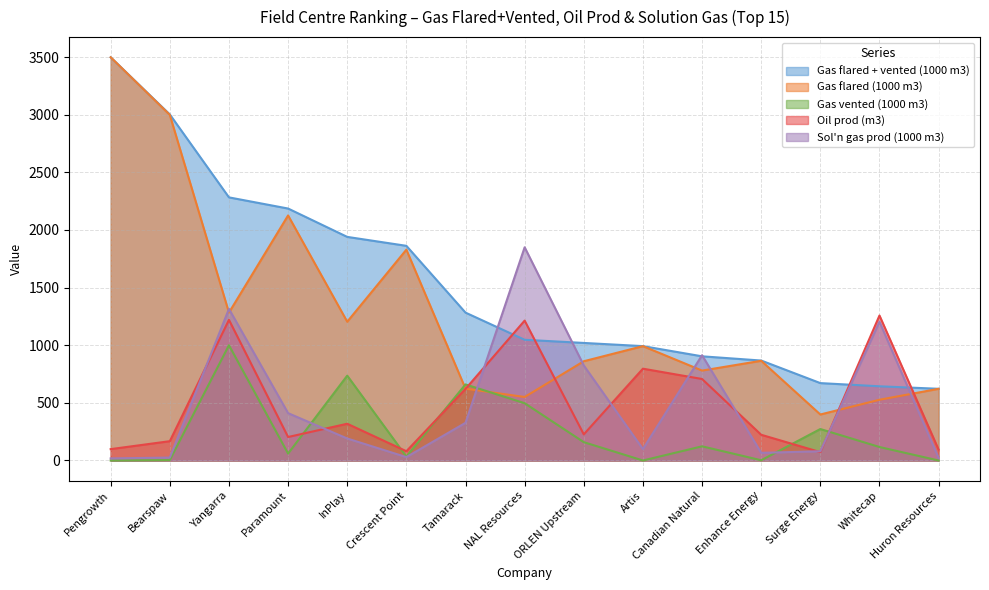

What is the difference between the maximum and second lowest values in the Gas flared (1000 m3) series?

2971.0